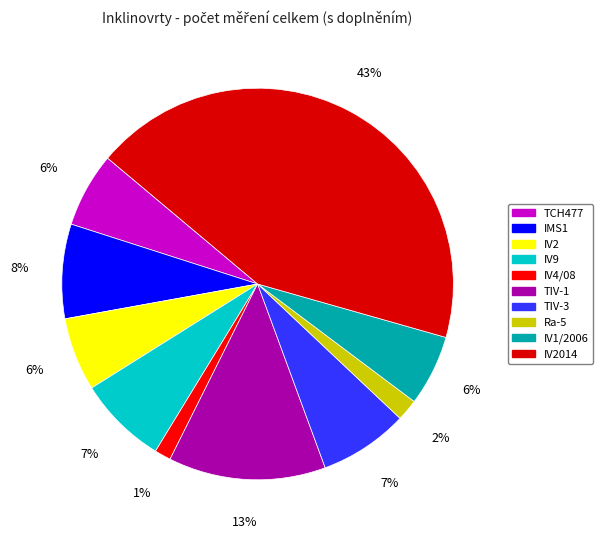

Is there a majority slice in this chart?

No